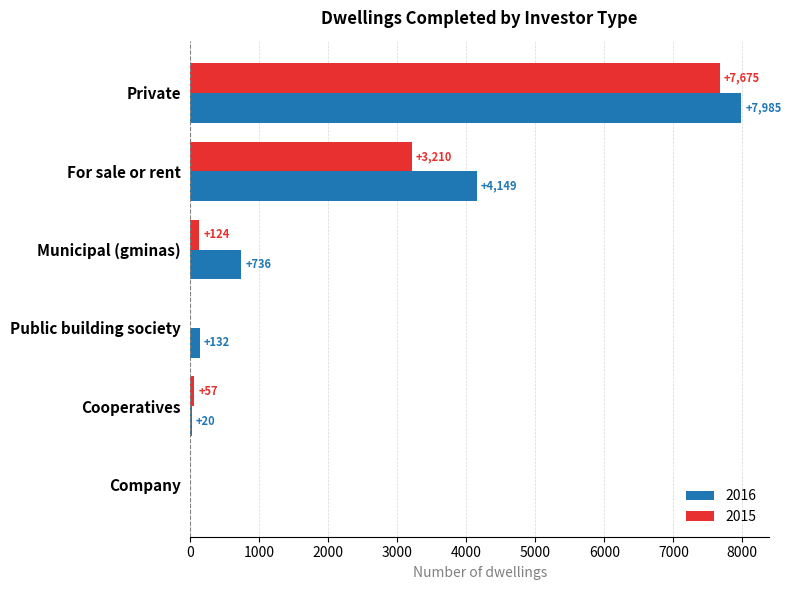

At which label is 2015 closest to 3837?

For sale or rent